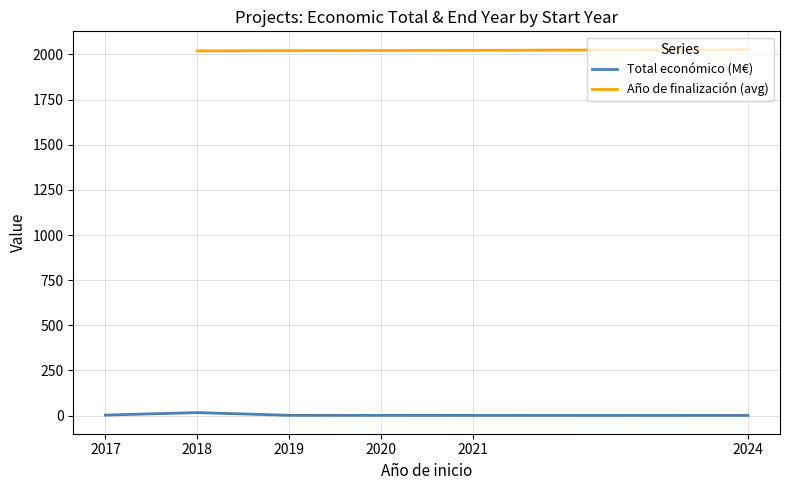

Is it true that Año de finalización (avg) equals 2020.0 at 2018?

True